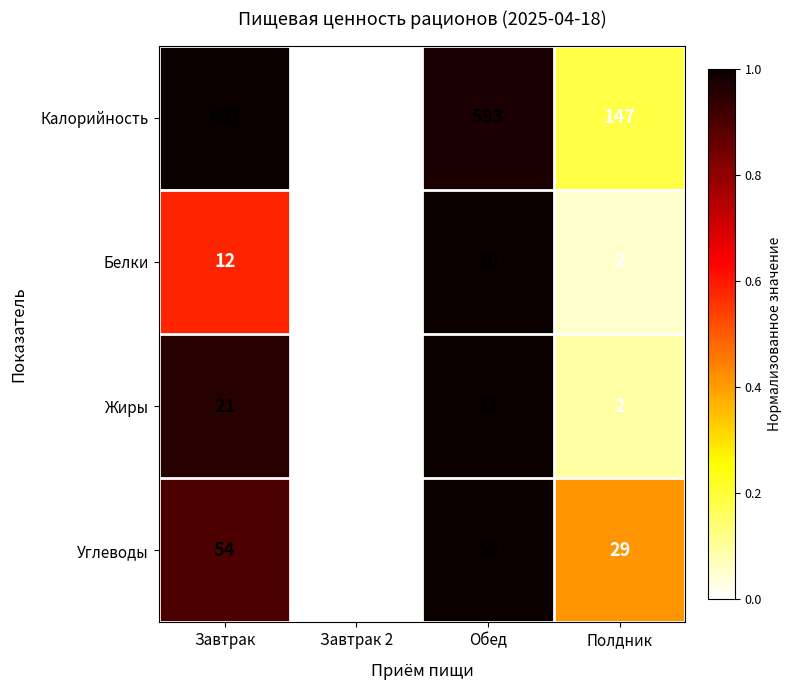

The value of Калорийность at Завтрак is 370. True or false?

False